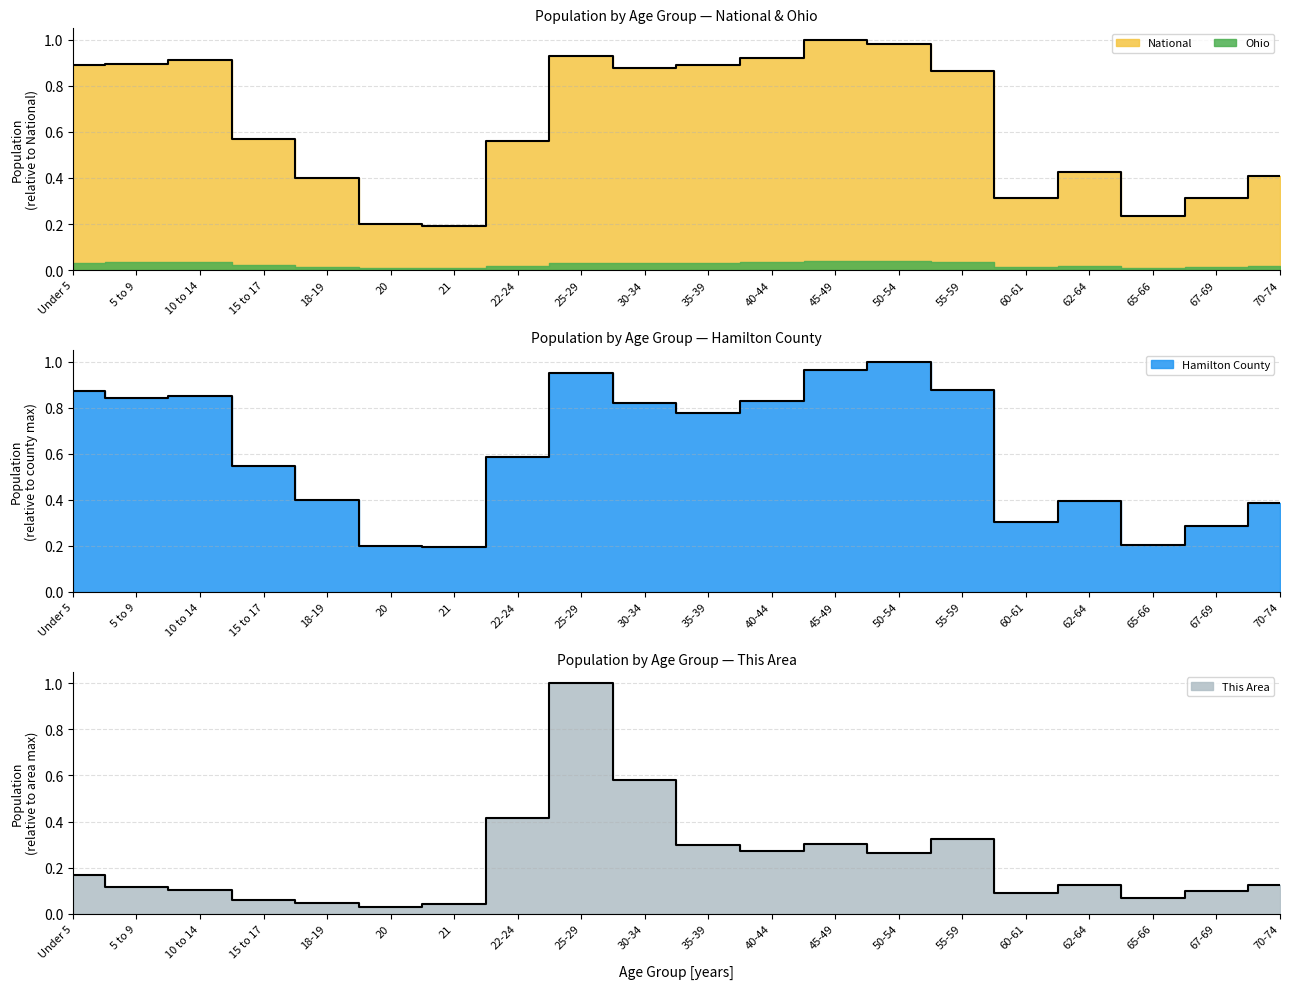

At how many categories does at least one series exceed 0?

20